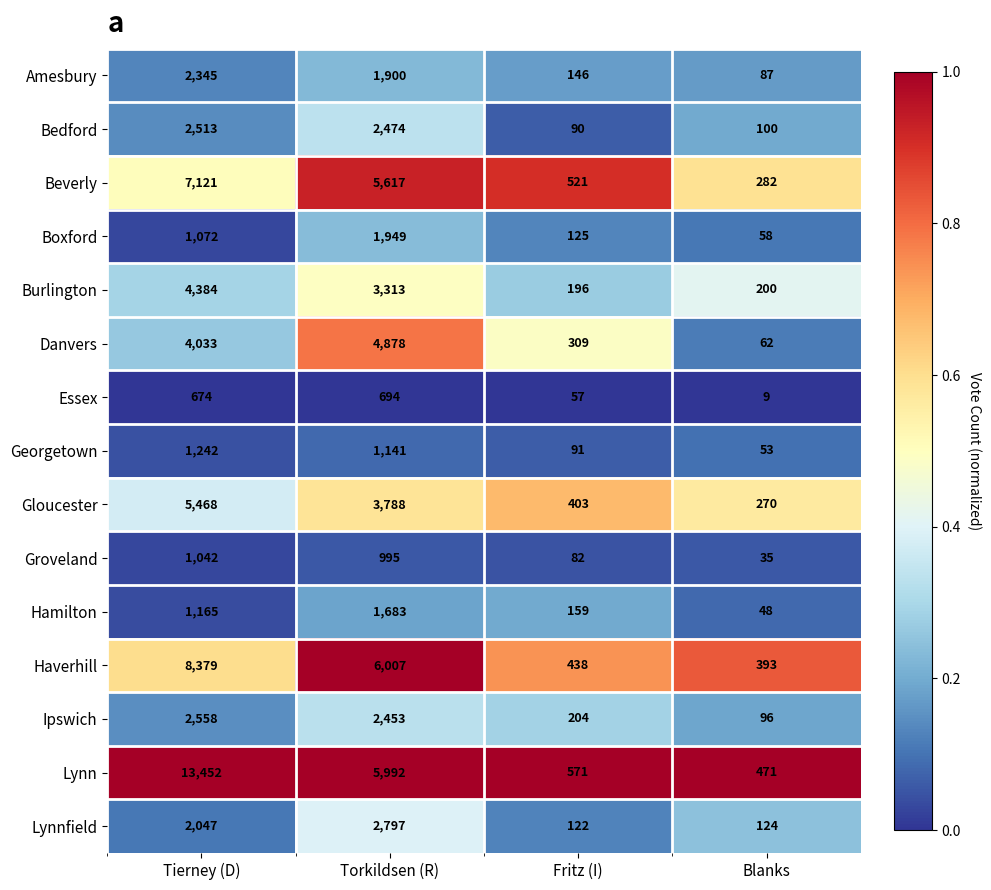

Between Tierney (D) and Torkildsen (R), which series saw the biggest shift?

Lynn